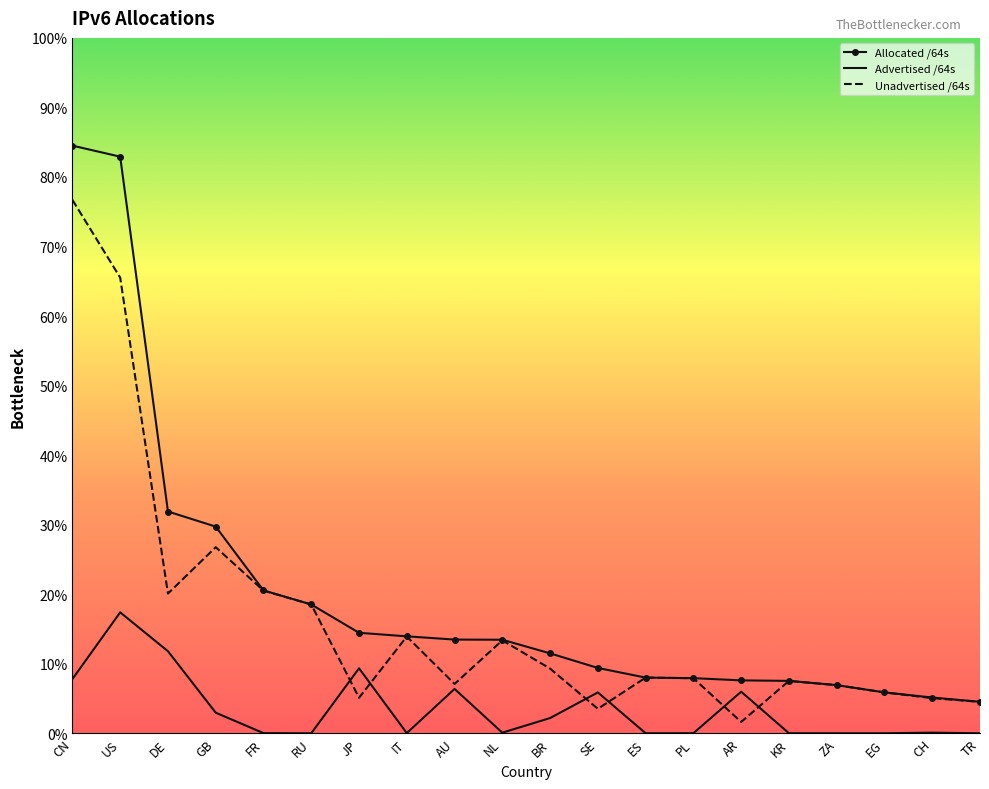

What are all the series names shown in the legend?

Allocated /64s, Advertised /64s, Unadvertised /64s